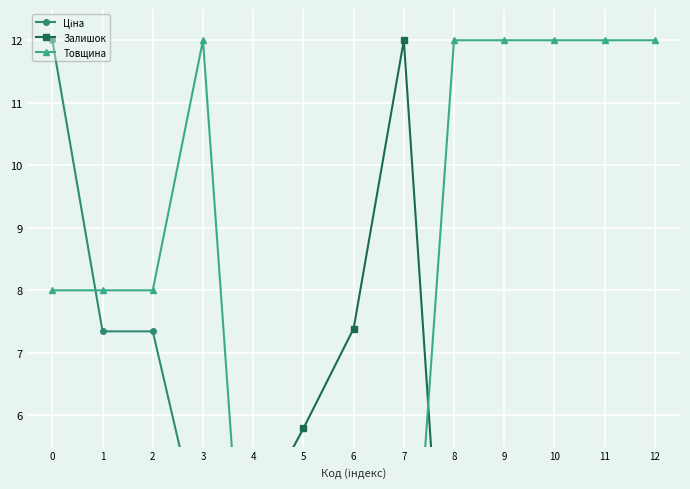

Is it true that Товщина equals 1.1 at 5?

False